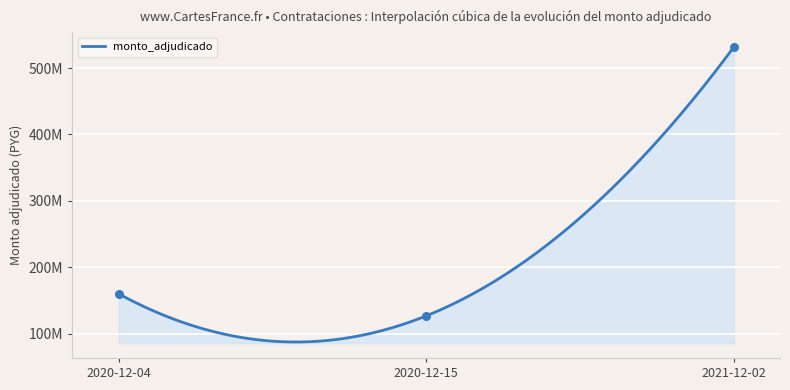

What is the total value across all series at 2021-12-02?

532112468